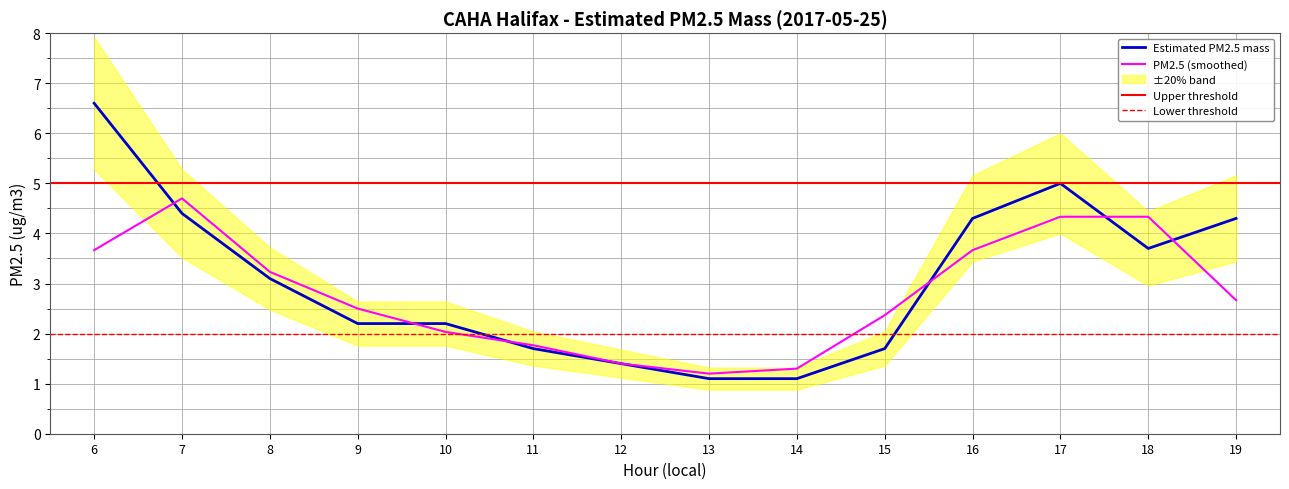

Where is the data nearest to the value 3?

8